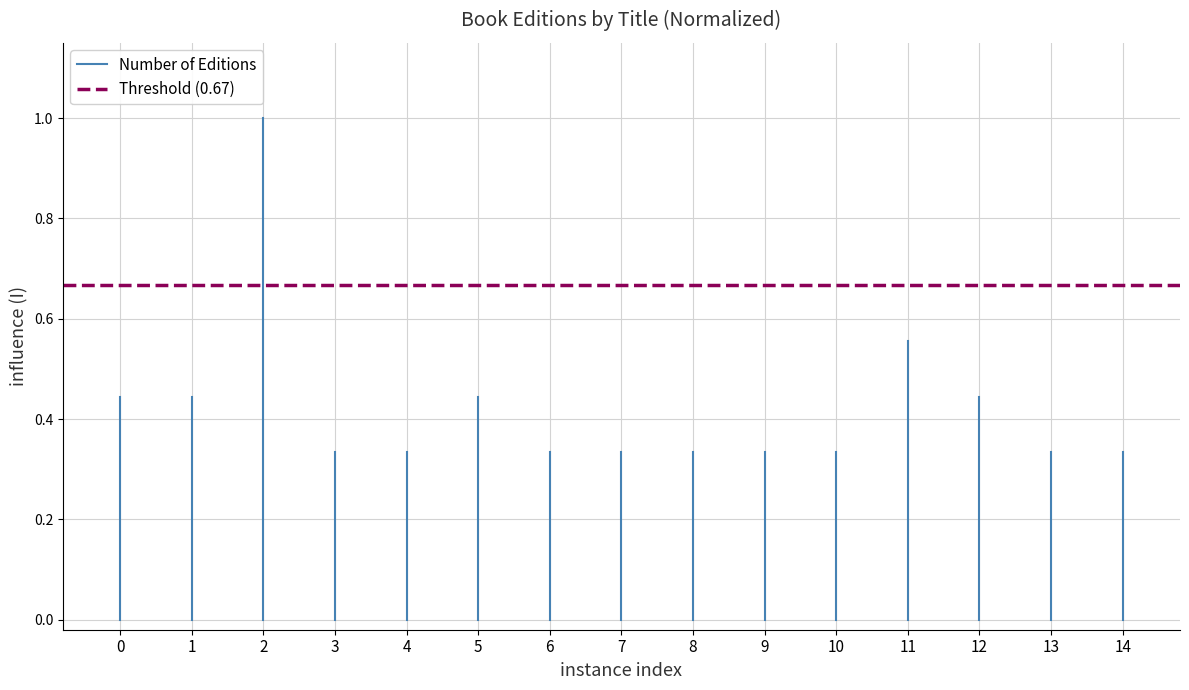

Is the value of Number of Editions at 0 greater than the value of Threshold (0.67) at 1?

No